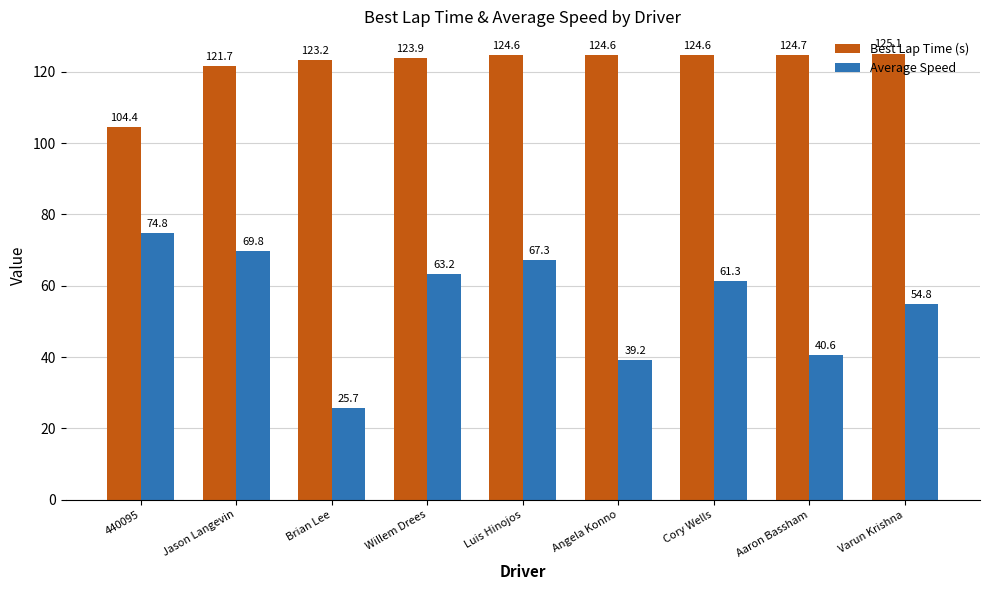

List the labels in order of Average Speed value, largest first.

440095, Jason Langevin, Luis Hinojos, Willem Drees, Cory Wells, Varun Krishna, Aaron Bassham, Angela Konno, Brian Lee